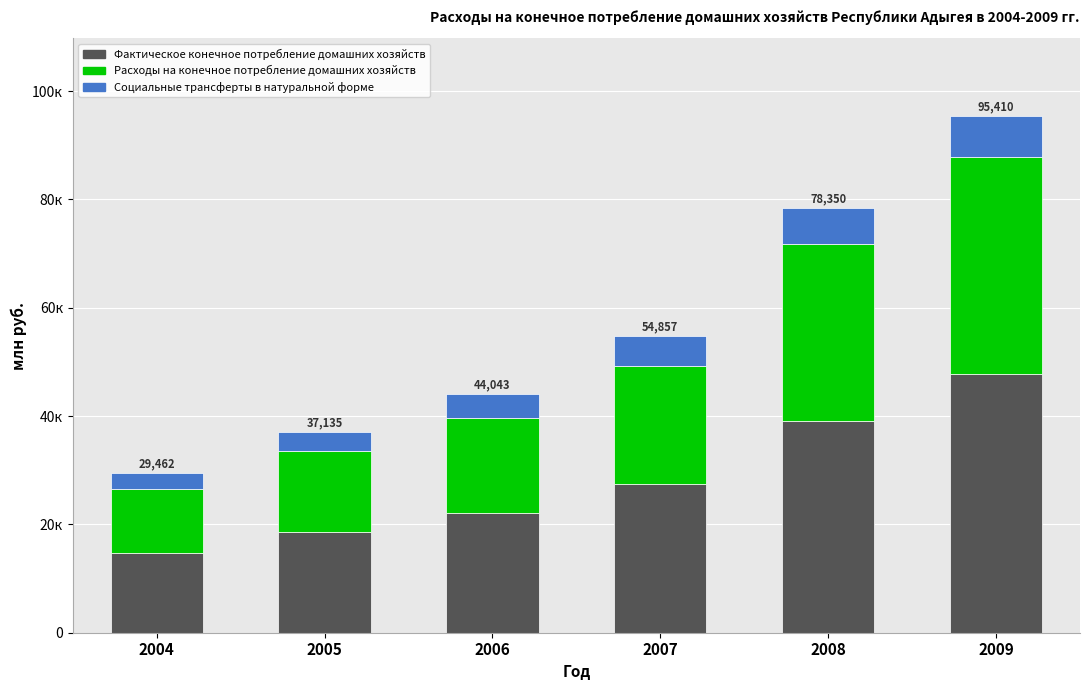

Does the chart contain any negative values?

No